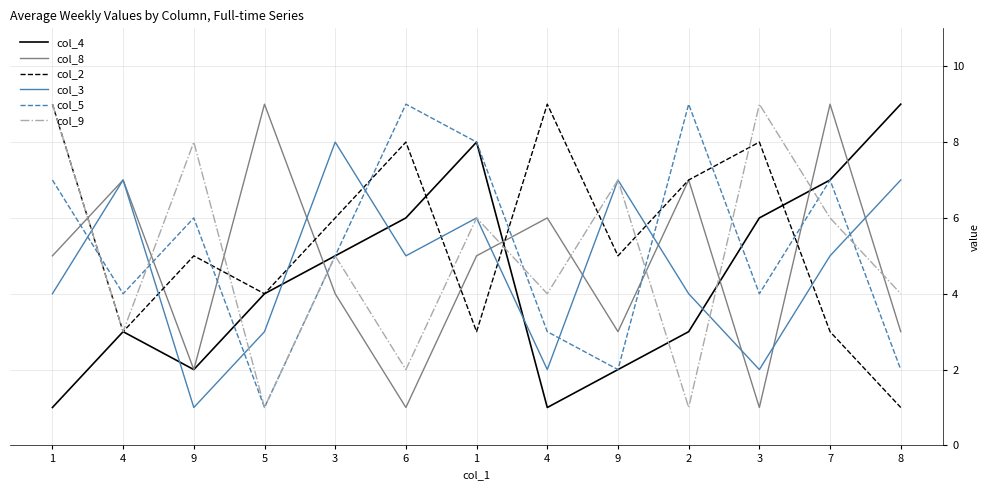

At which category does col_2 reach its first local valley?

4